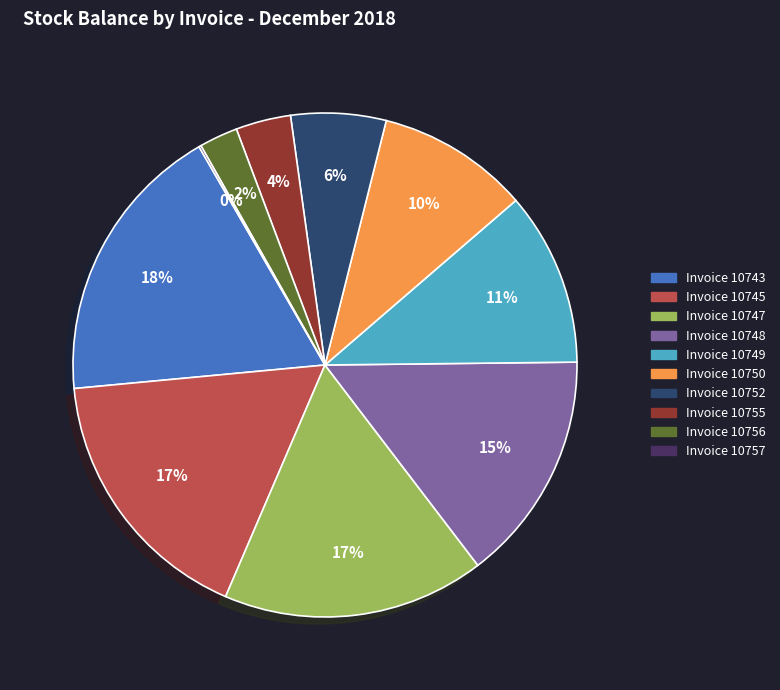

To the nearest percent, what is the average slice percentage?

10%